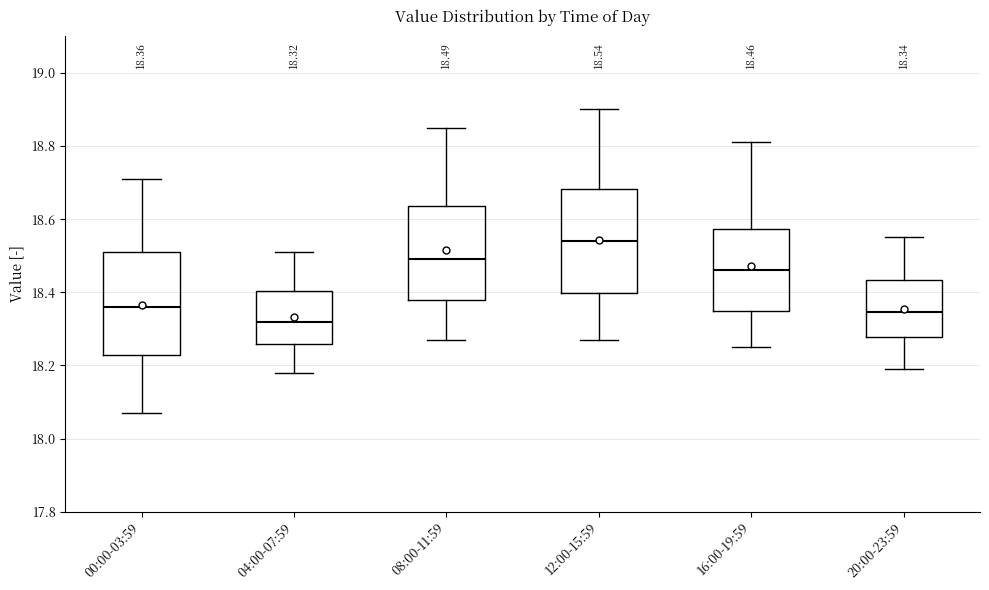

Which box has the lowest median line?

04:00-07:59